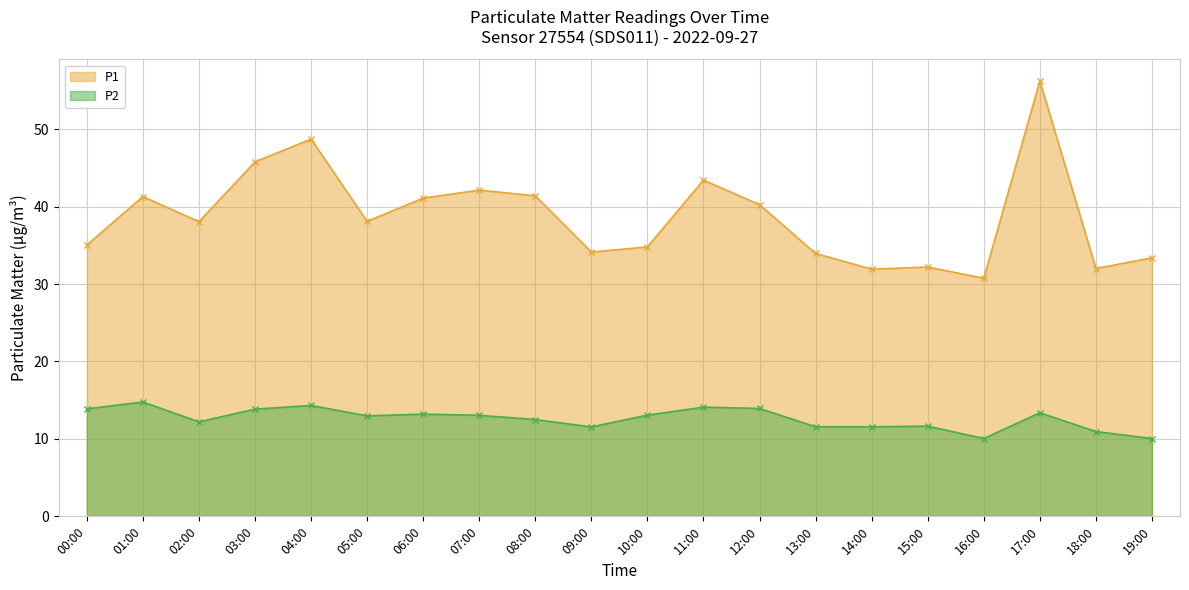

Reading left to right, transcribe all the data shown in this chart.

P1: 35.0	41.3	38.0	45.8	48.7	38.1	41.1	42.1	41.4	34.1	34.8	43.4	40.2	34.0	31.9	32.2	30.8	56.2	32.0	33.4
P2: 13.9	14.8	12.2	13.8	14.3	13.0	13.2	13.1	12.5	11.6	13.1	14.1	13.9	11.6	11.6	11.7	10.1	13.4	10.9	10.1